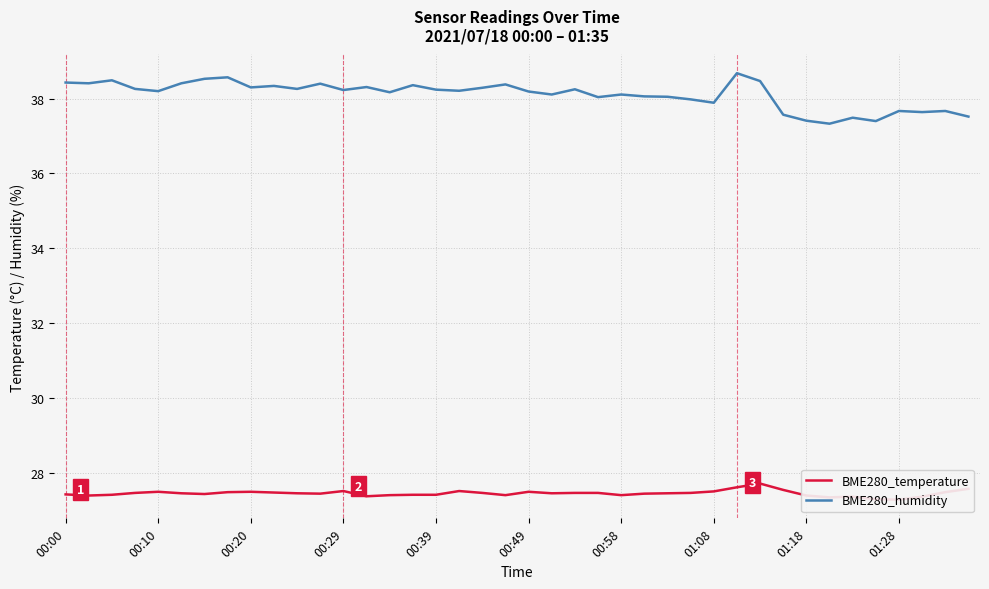

What is the highest value of the BME280_humidity series?

38.7